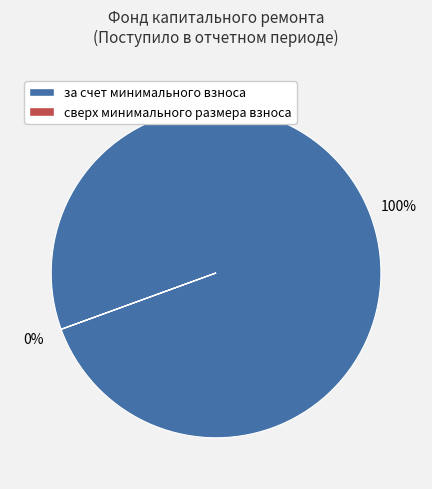

How many segments does this pie chart have?

2